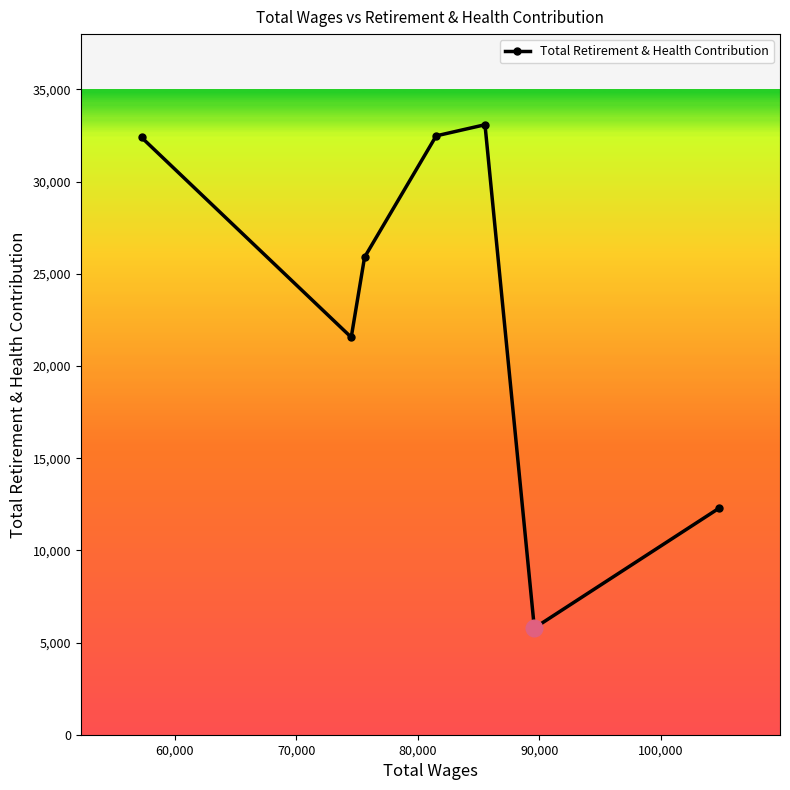

Count the number of categories in the chart.

7